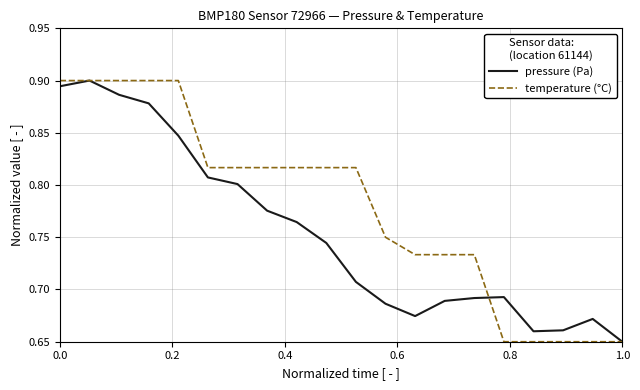

List the series in order of their overall mean, lowest first.

pressure (Pa), temperature (°C)